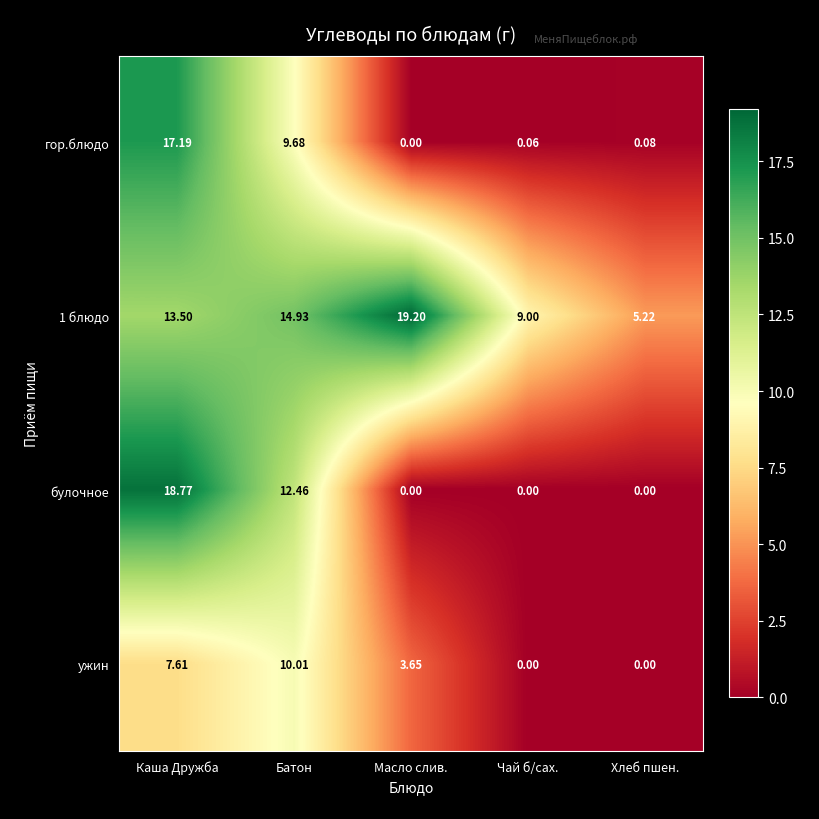

Between Каша Дружба and Чай б/сах., which series saw the biggest shift?

булочное